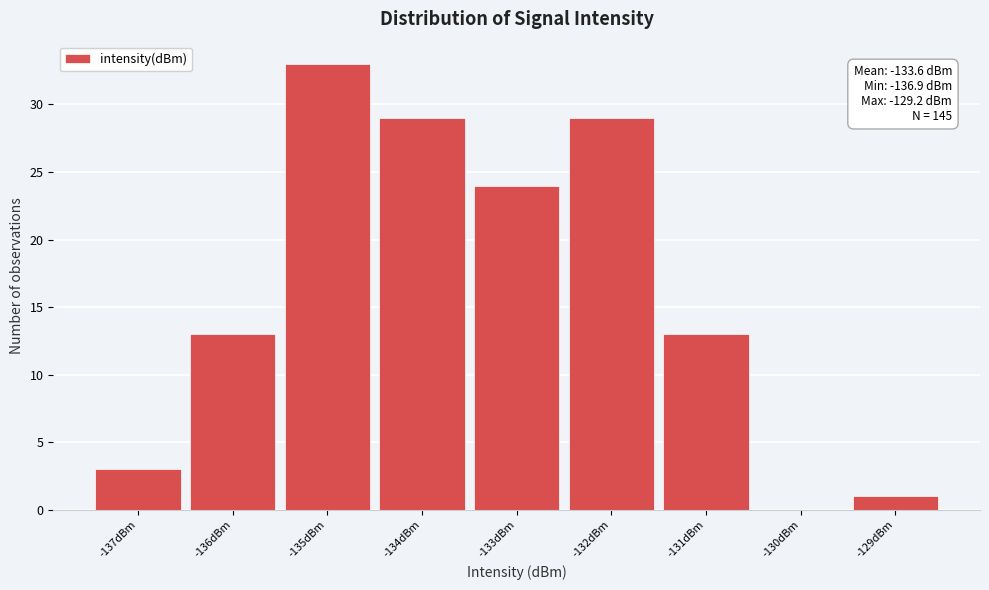

Over which range of the x-axis is the bar tallest?

-135.5 to -134.5